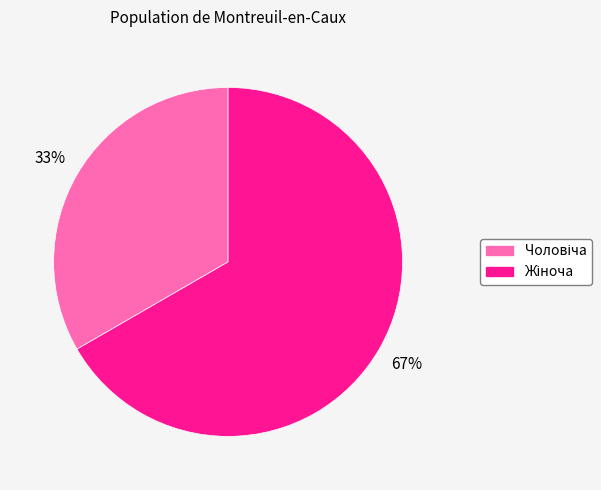

Is there a majority slice in this chart?

Yes